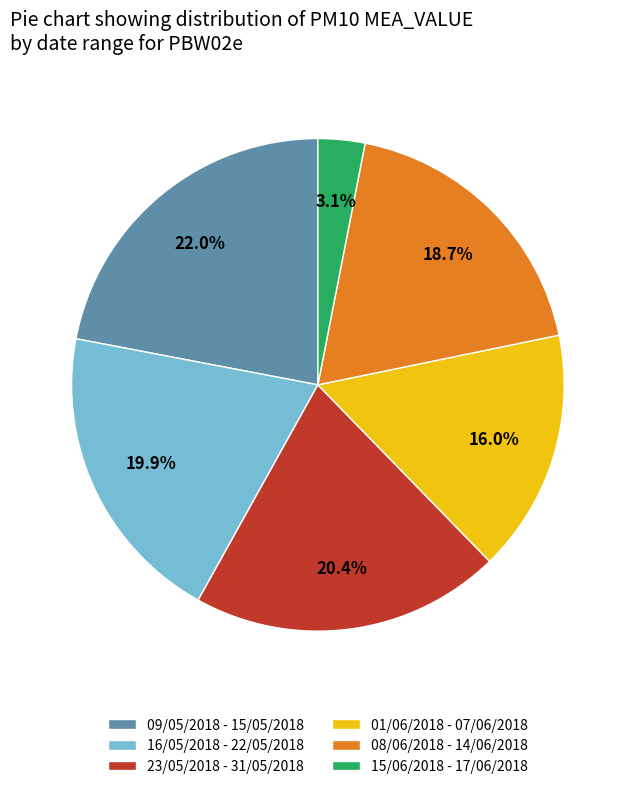

What percentage is NOT represented by 08/06/2018 - 14/06/2018?

81.3%